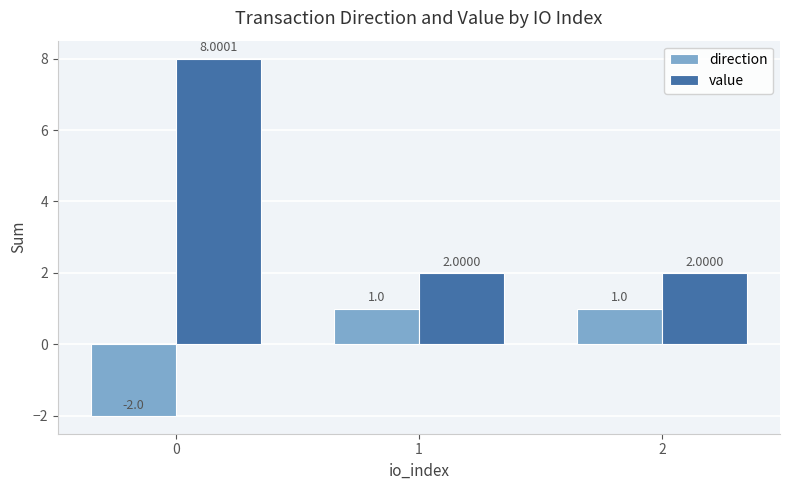

Read the direction value at 1.

1.0